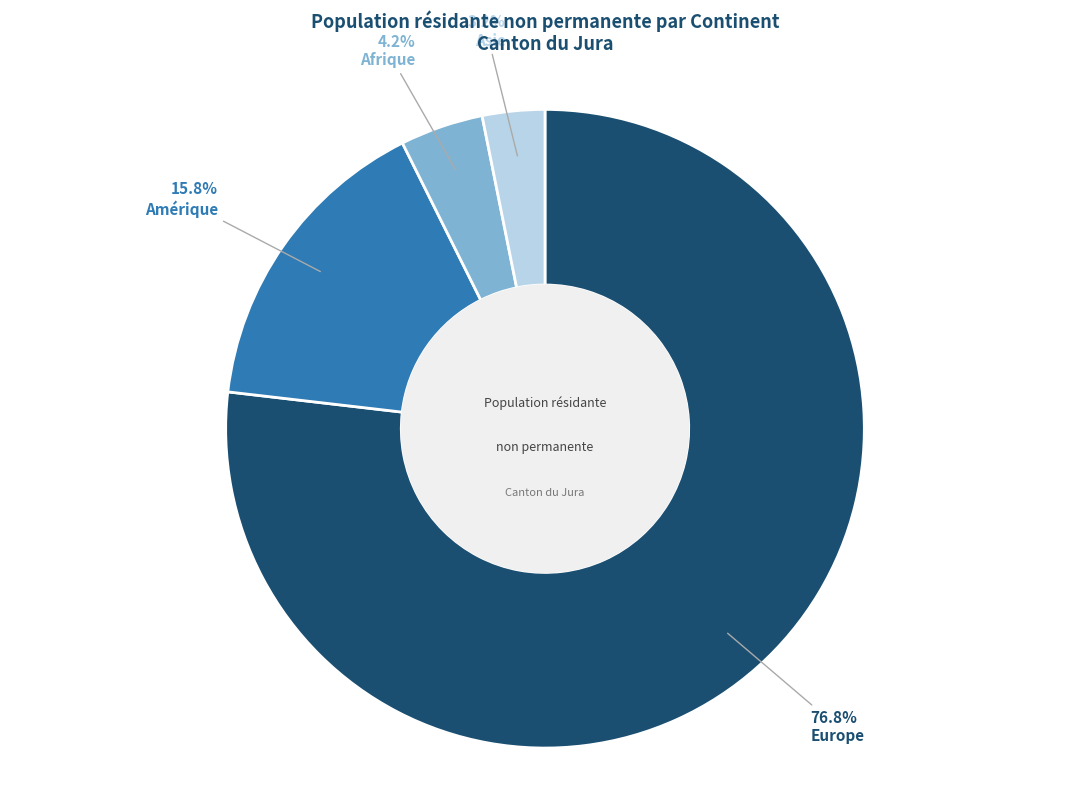

How many segments does this pie chart have?

4